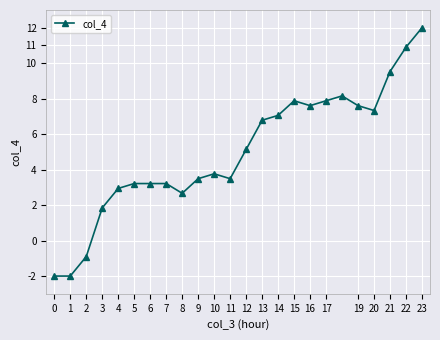

What is the maximum value shown in the chart?

12.0